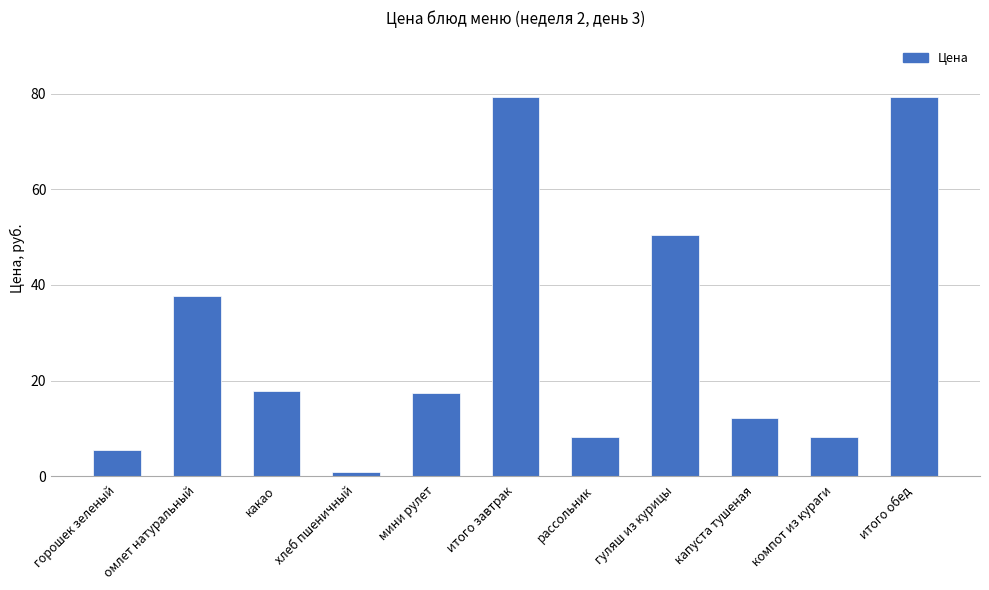

The chart shows a value of 7.0 at капуста тушеная. True or false?

False